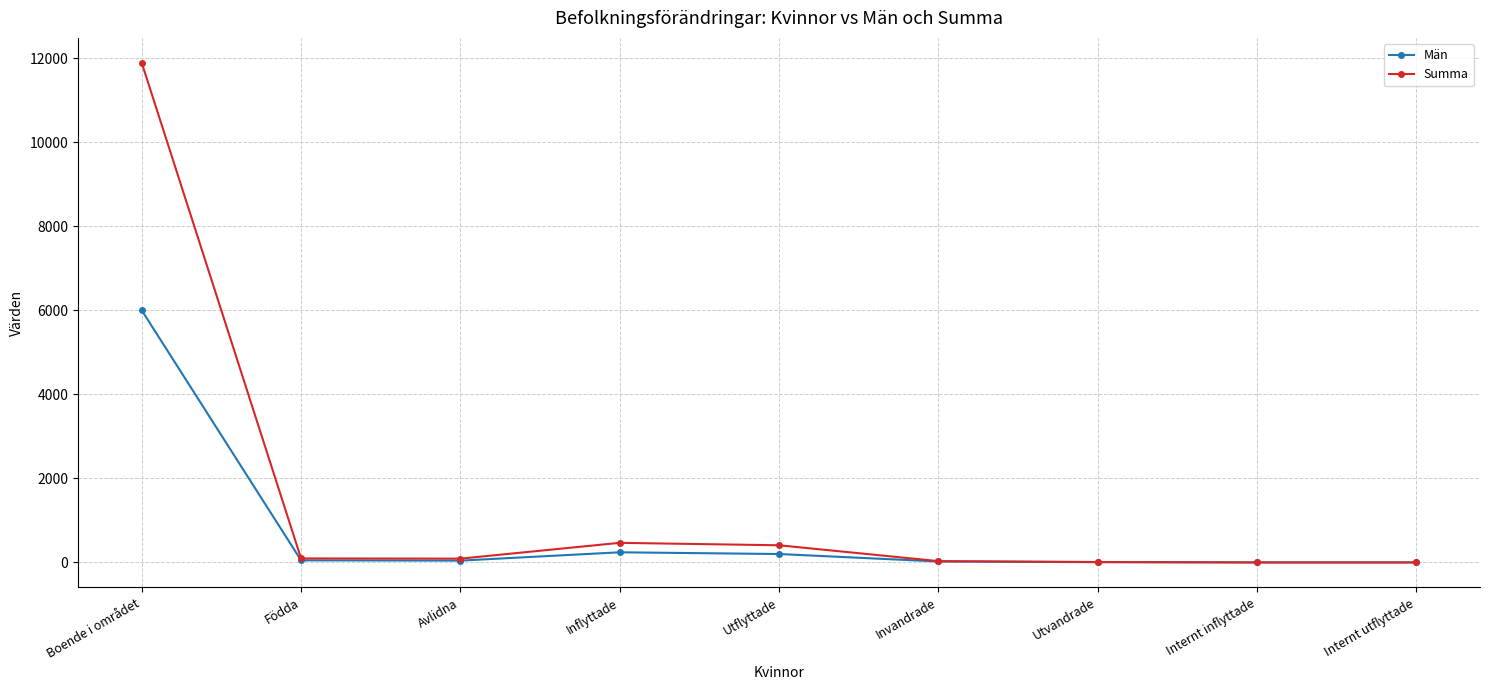

How many data points does each series have?

9